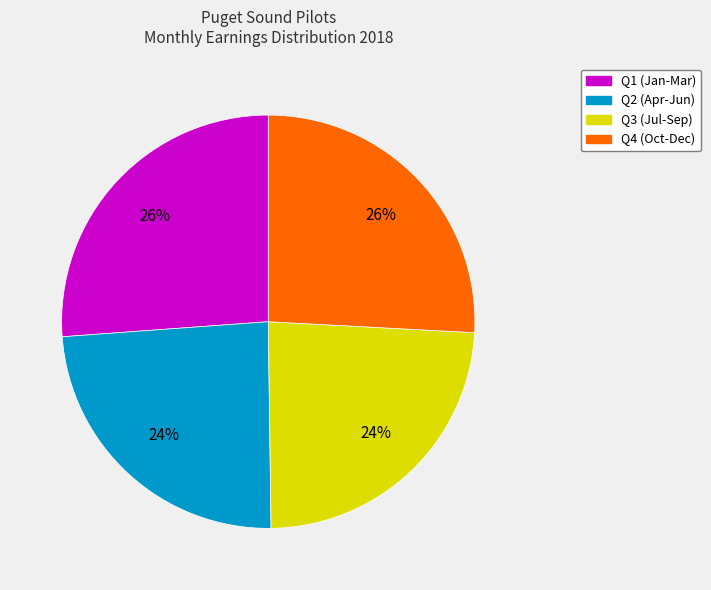

Approximately how many times larger is the value at Q1 (Jan-Mar) compared to Q3 (Jul-Sep)?

1.1